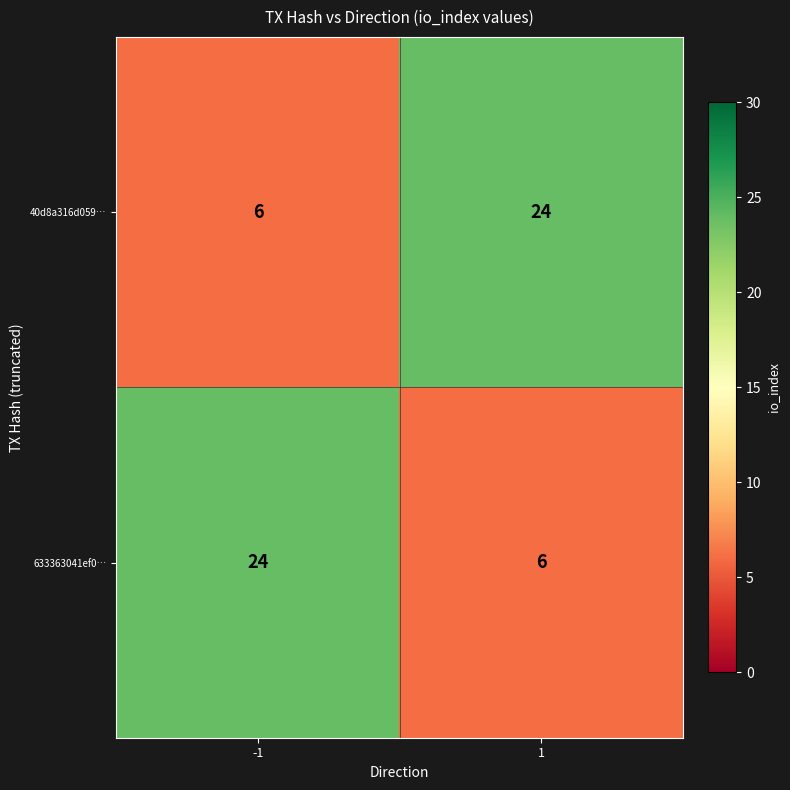

What is the minimum value for 40d8a316d059…?

6